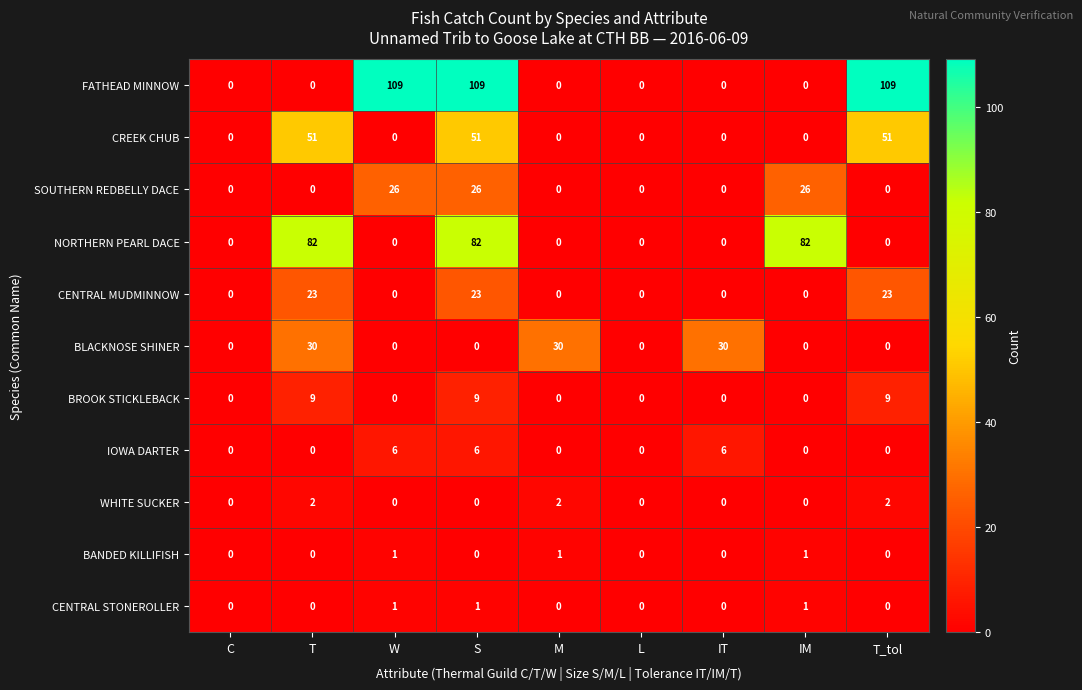

How many distinct data groups are displayed?

11